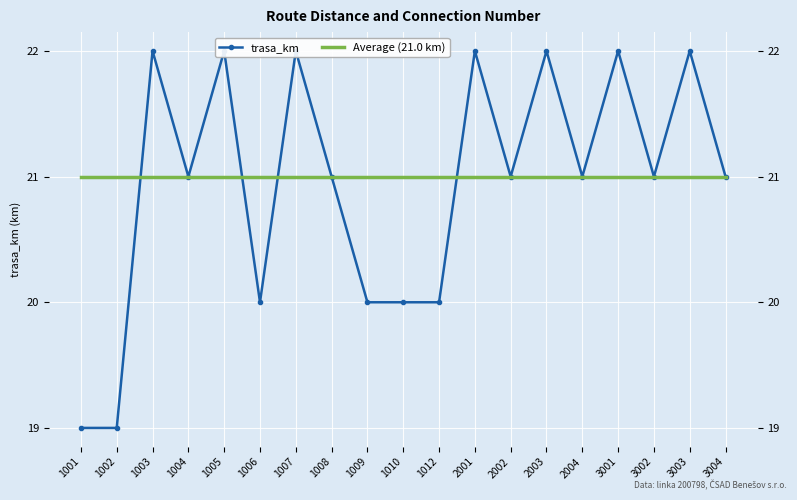

Rank the series by their maximum value, from highest to lowest.

trasa_km, Average (21.0 km)